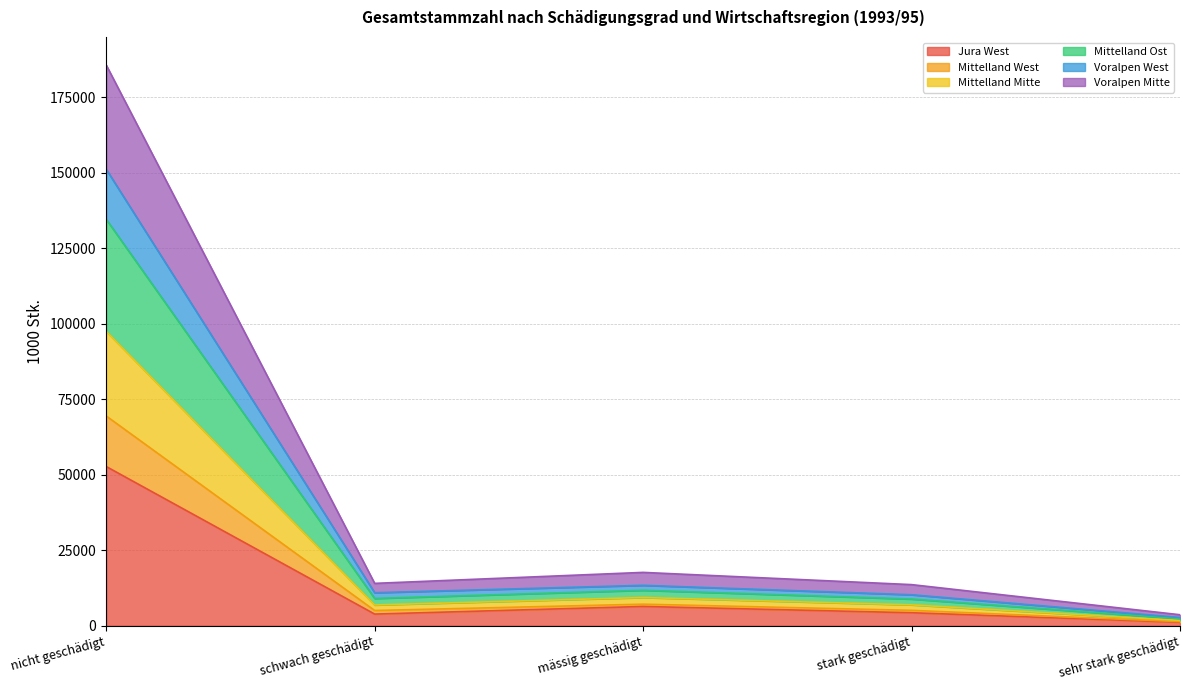

The Voralpen West series shows 1738 at sehr stark geschädigt. True or false?

True